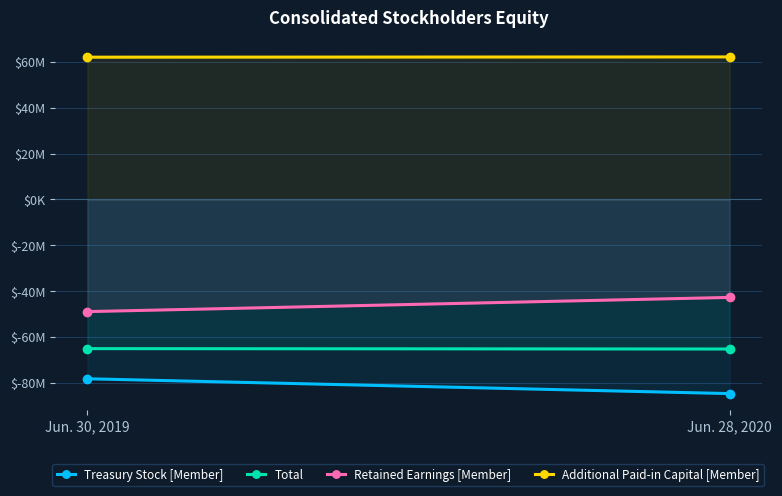

At which category is the sum across all series the highest?

Jun. 30, 2019